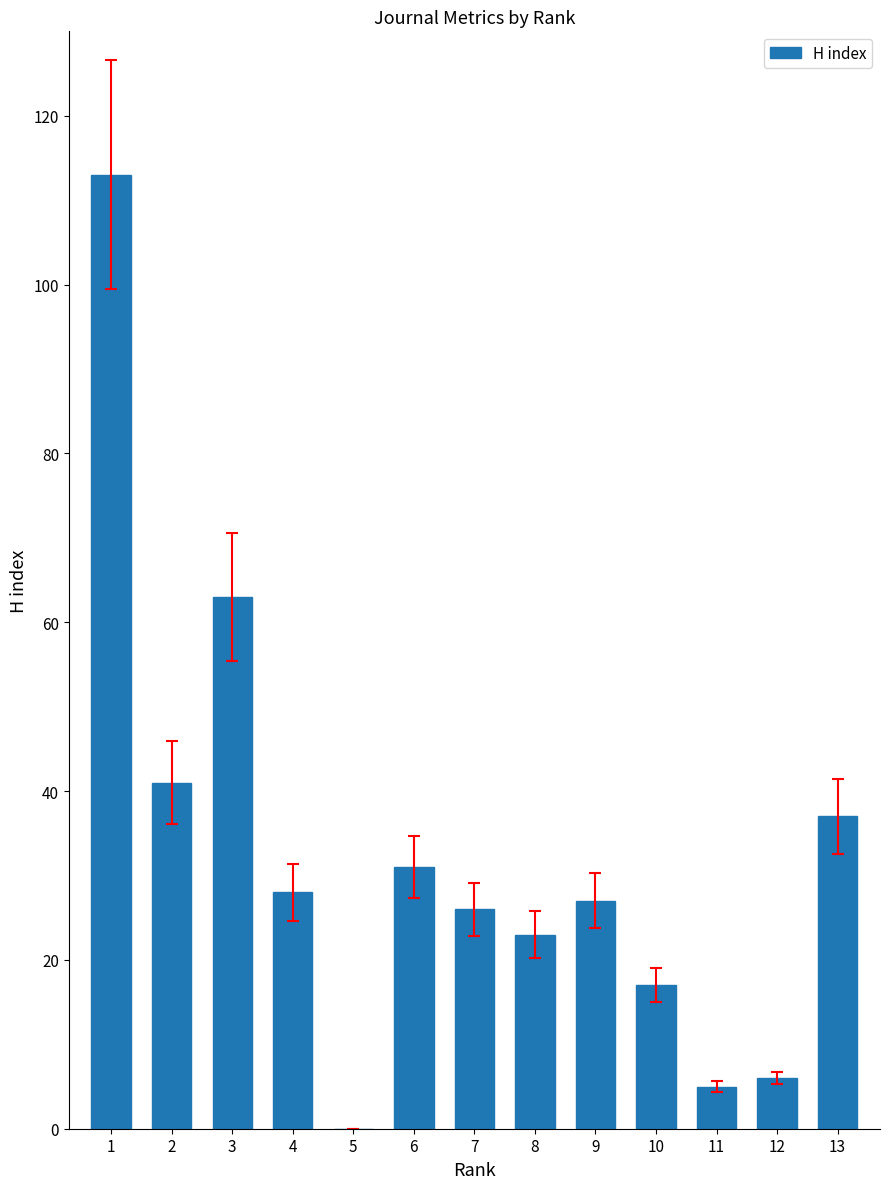

What is the maximum value shown in the chart?

113